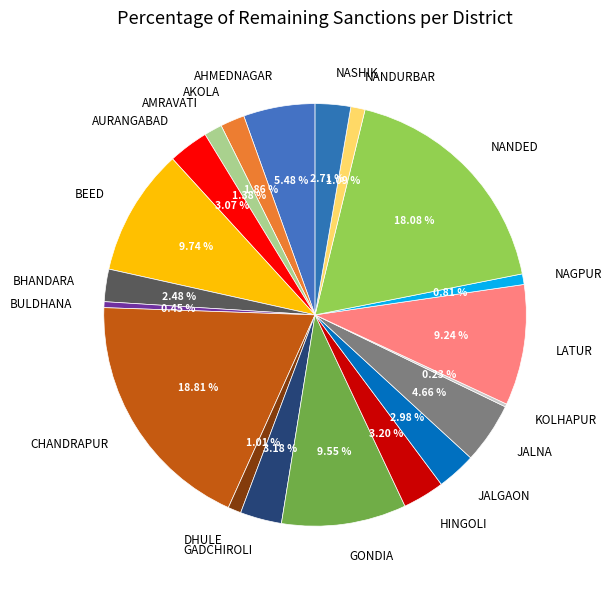

Is BHANDARA the majority of the pie?

No